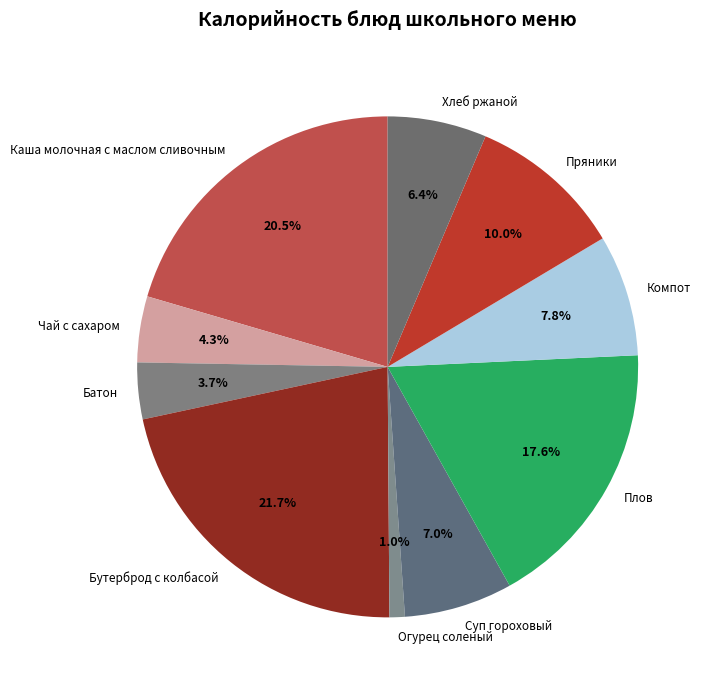

How many segments does this pie chart have?

10